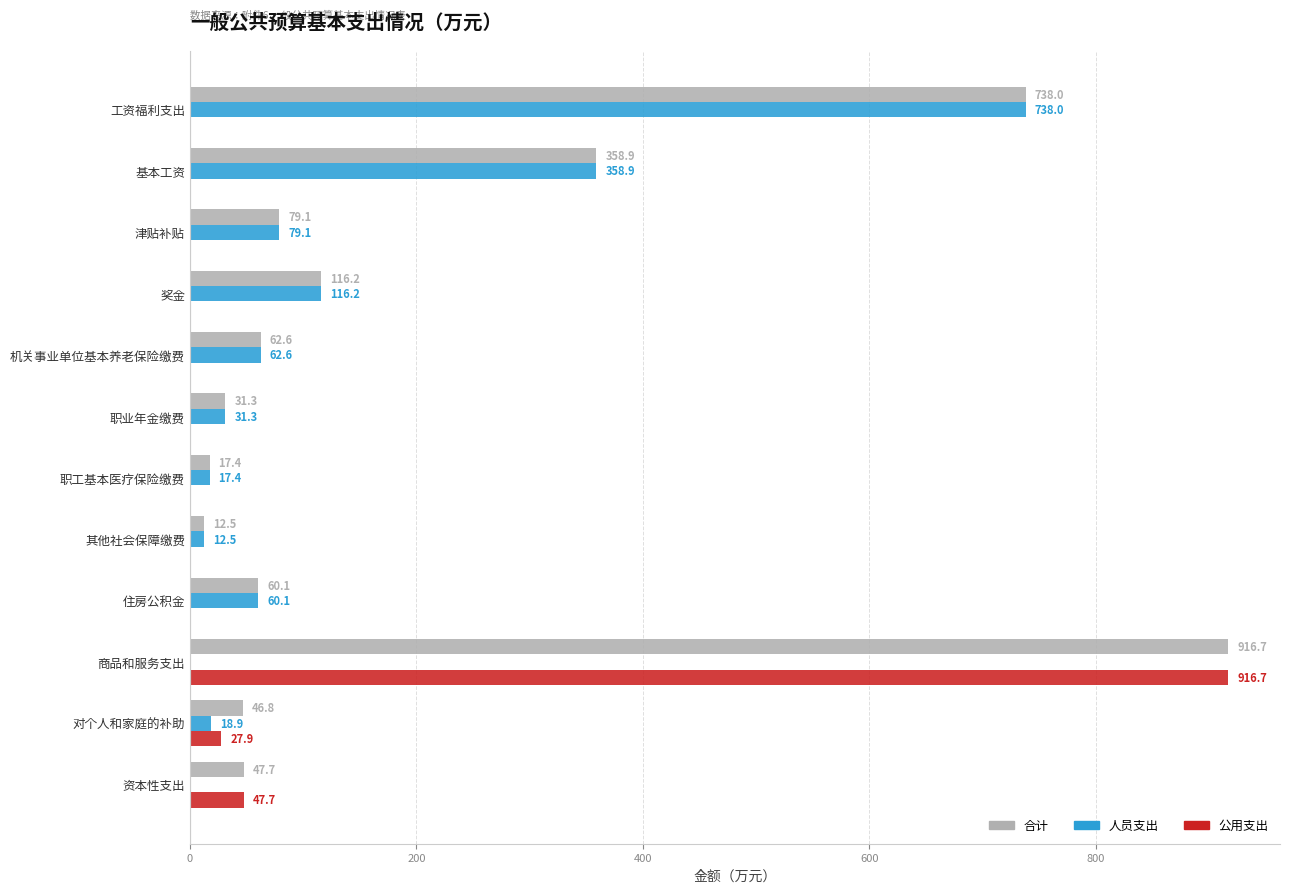

Which label corresponds to the largest value in the chart?

商品和服务支出